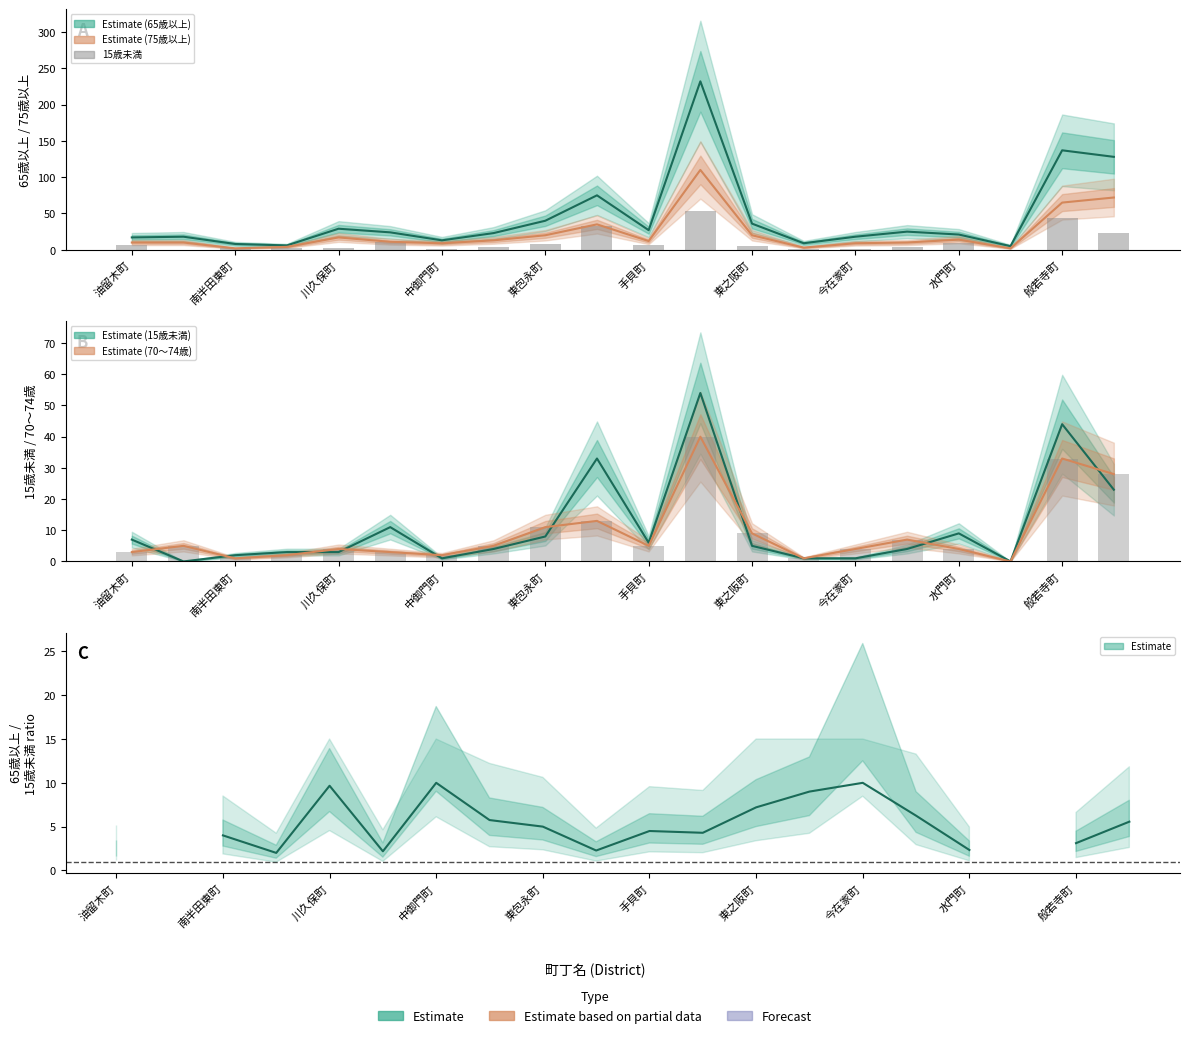

What is the minimum value for 75歳以上?

2